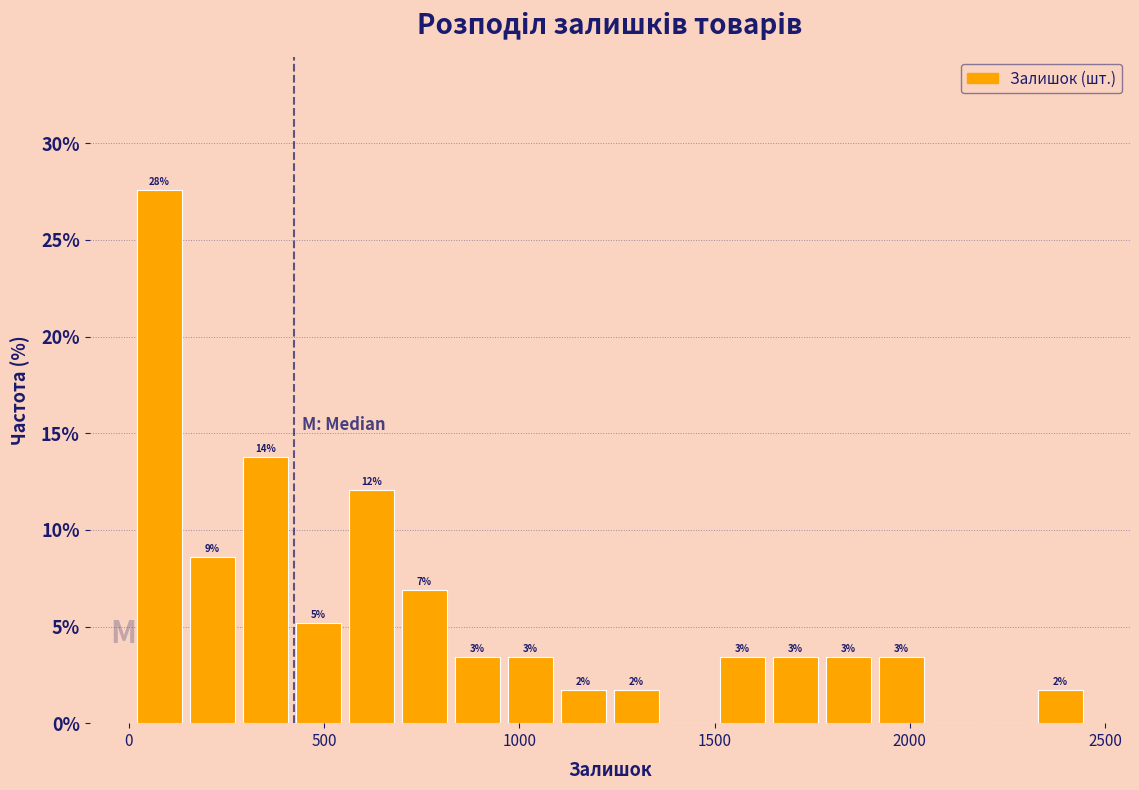

Read against the x-axis, roughly where is the centre of the tallest bar?

100